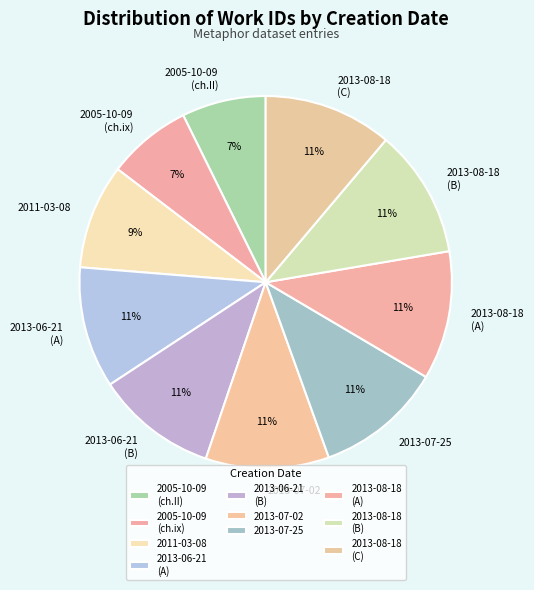

True or false: 2013-06-21 (A) accounts for 11% of the total.

True